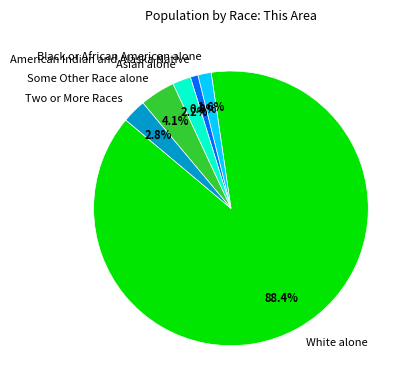

True or false: White alone accounts for 80% of the total.

False